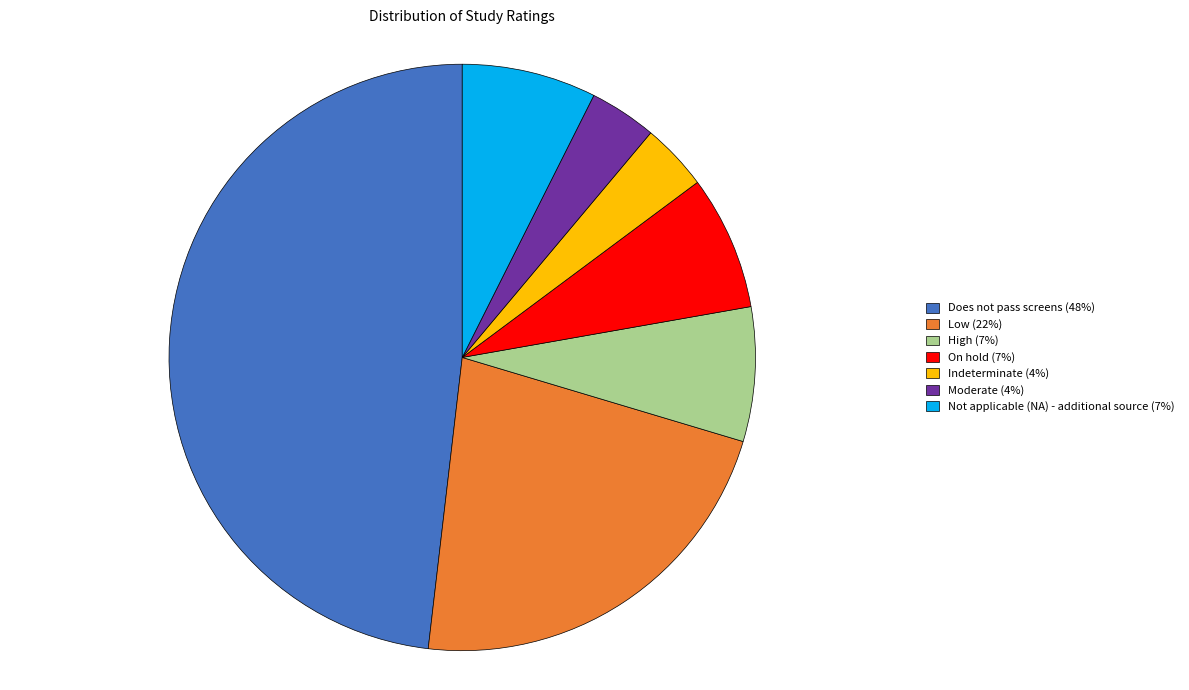

Does On hold account for over 50% of the chart?

No